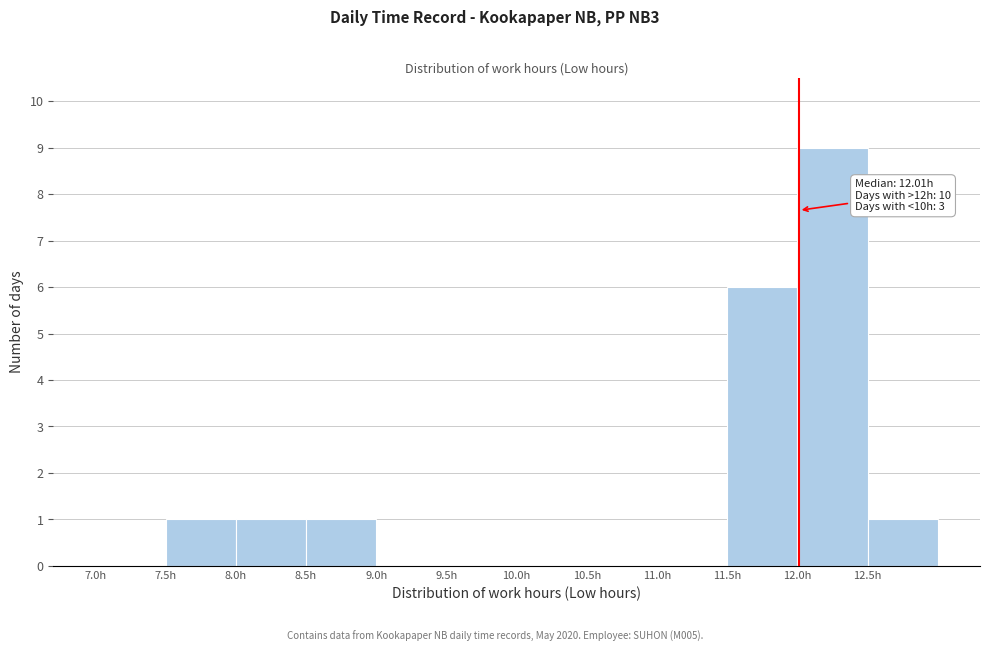

Over which range of the x-axis is the bar tallest?

12.0 to 12.5